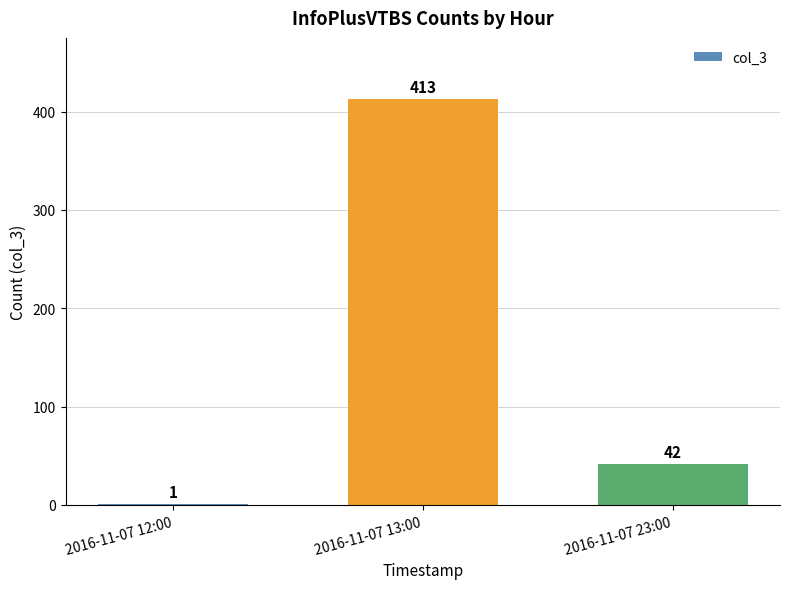

Count the number of categories in the chart.

3